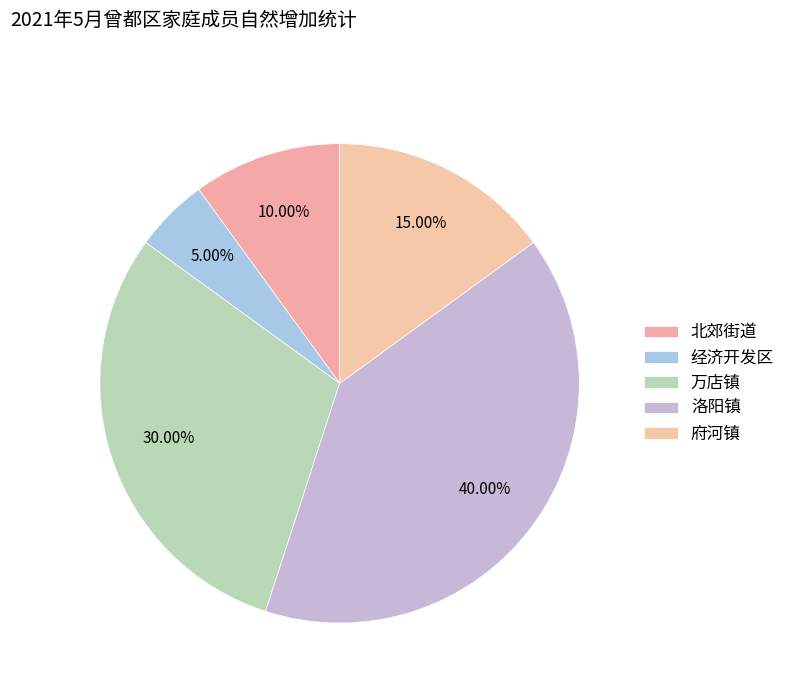

Count the number of slices in the pie.

5